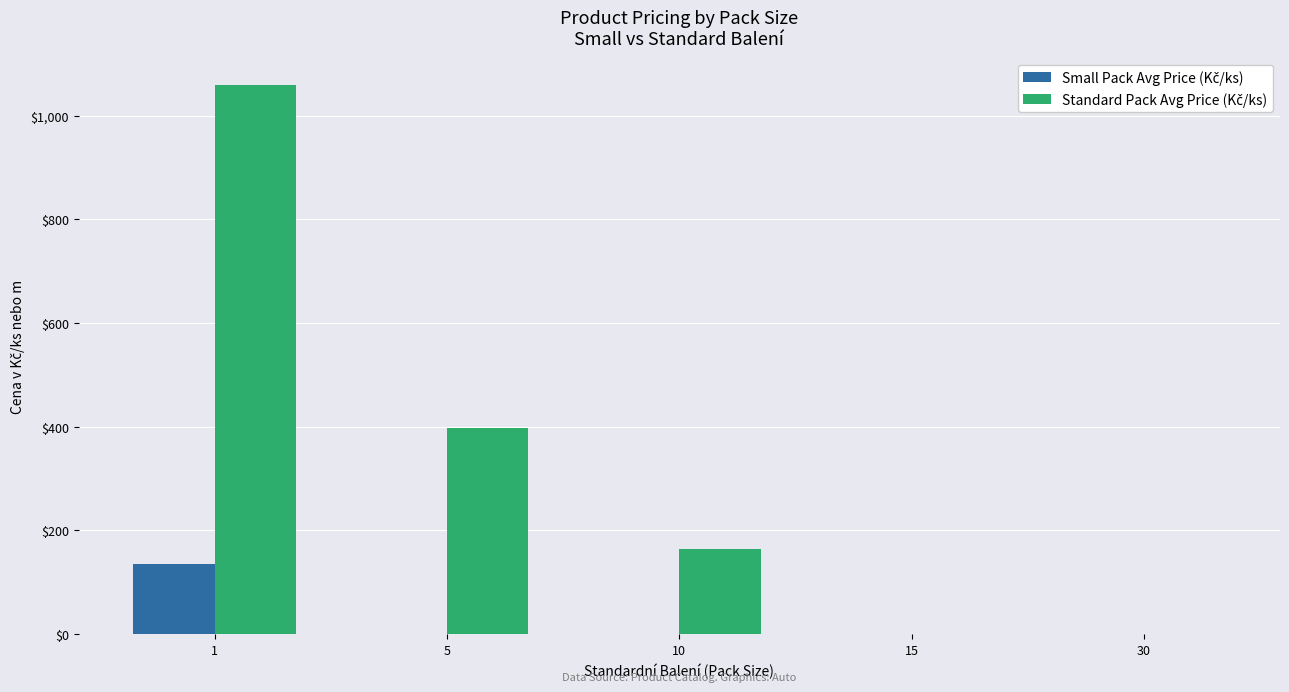

How many groups of bars are there?

5